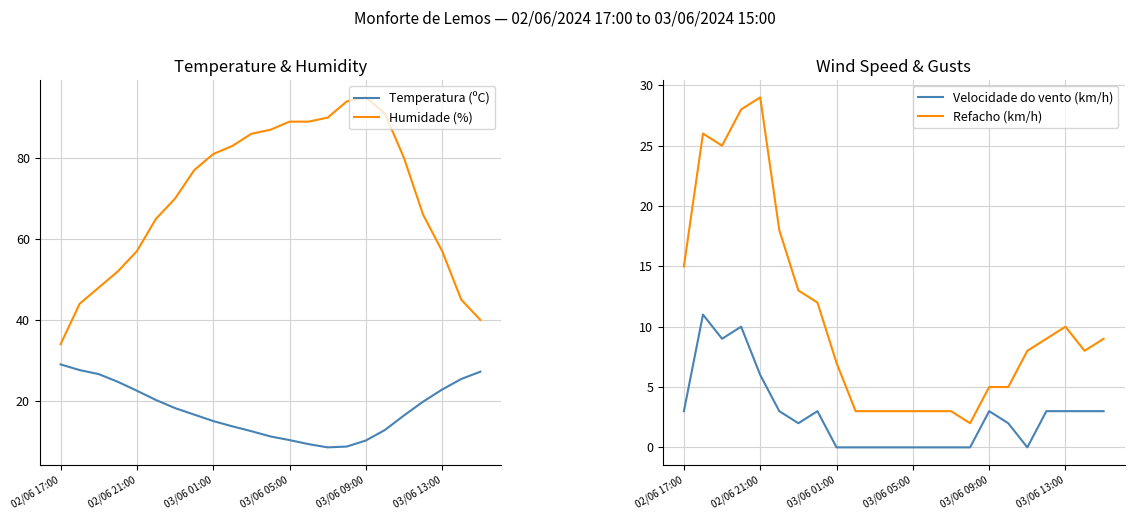

What are all the series names shown in the legend?

Temperatura (ºC), Humidade (%), Velocidade do vento (km/h), Refacho (km/h)